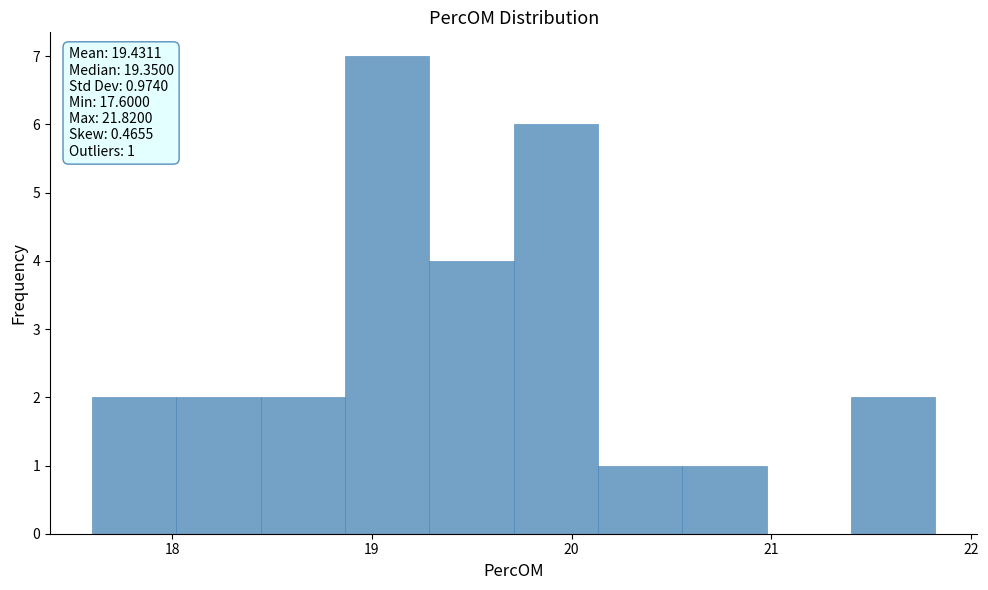

Over which range of the x-axis is the bar tallest?

18.9 to 19.3